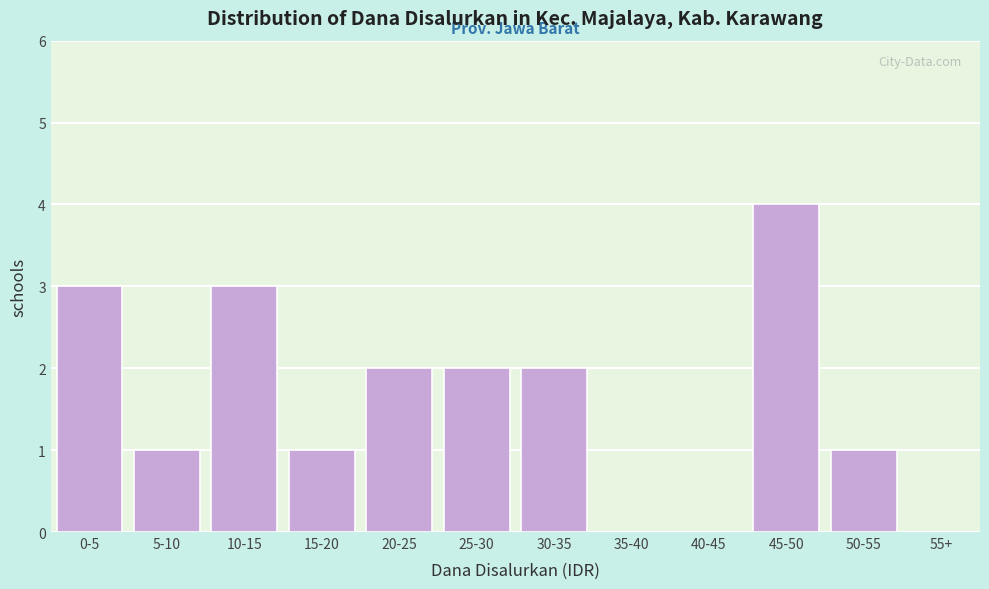

Reading right to left, transcribe all the data shown in this chart.

55+=0	50-55=1	45-50=4	40-45=0	35-40=0	30-35=2	25-30=2	20-25=2	15-20=1	10-15=3	5-10=1	0-5=3